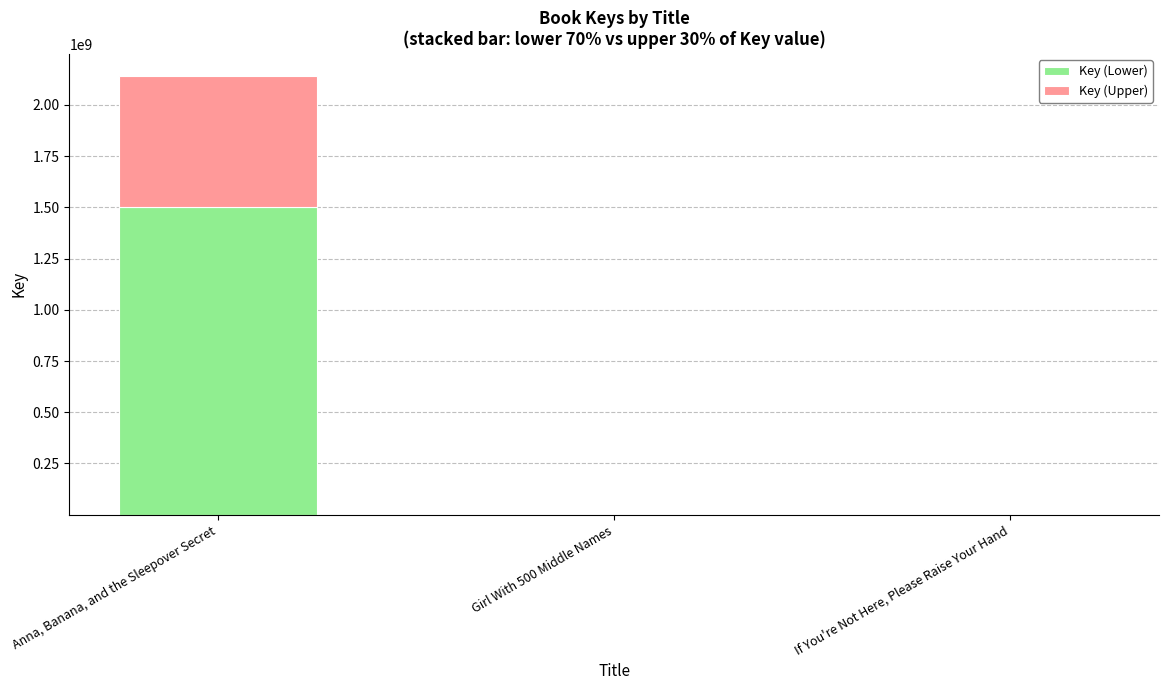

What is the sum of all Key (Lower) values?

1501068247.0